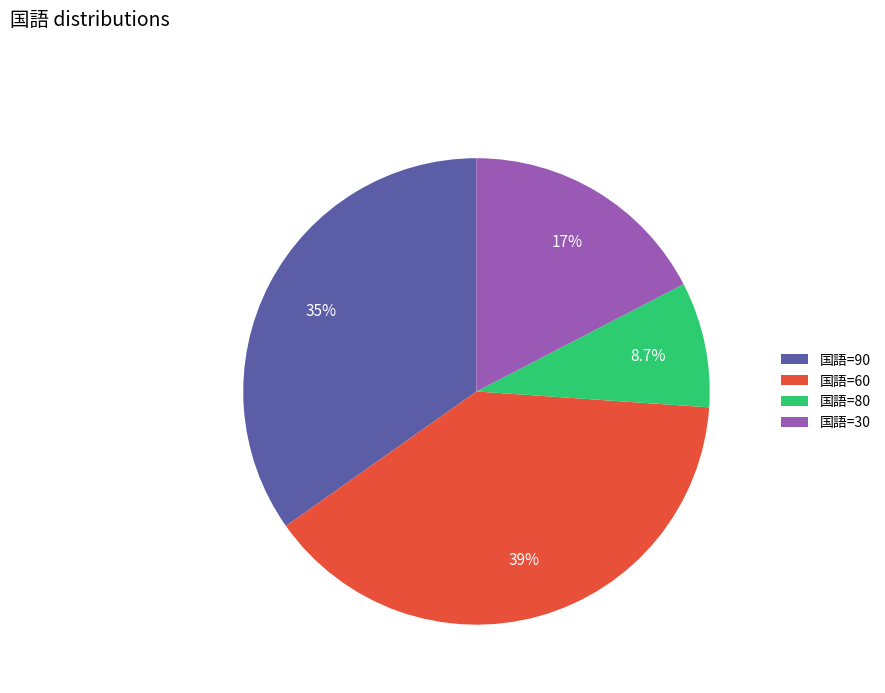

What percentage do 国語=90 and 国語=60 together represent?

73.9%